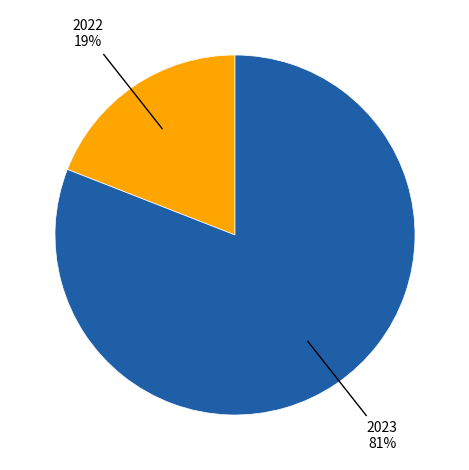

Count the number of slices in the pie.

2